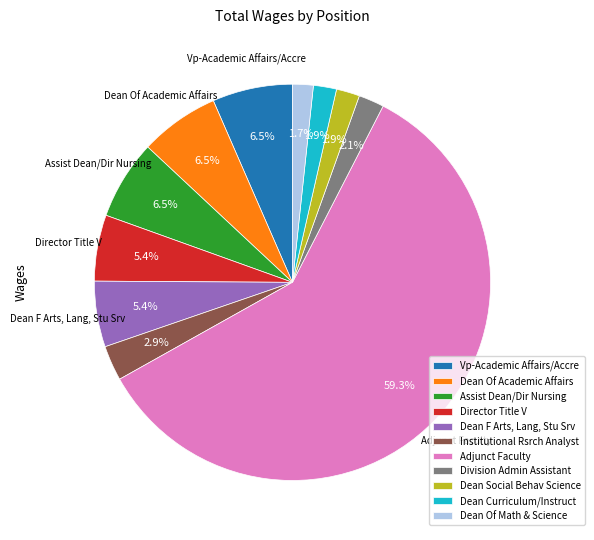

Is it true that Dean Of Math & Science is 2% of the pie?

True